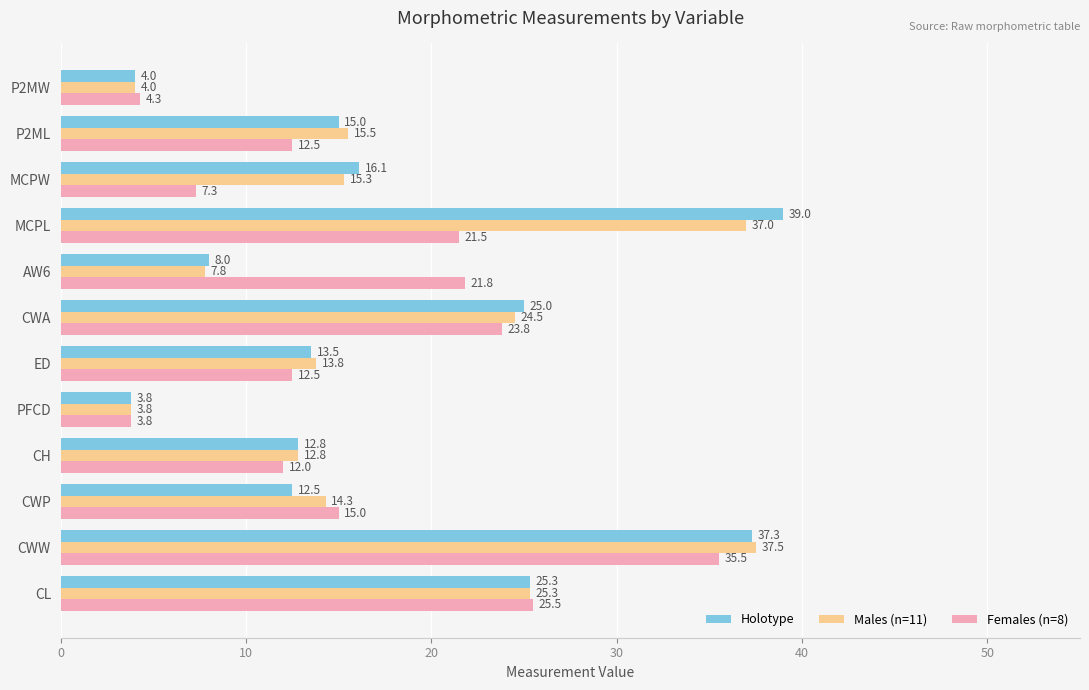

True or false: Males (n=11) has a value of 10.9 at CWA.

False